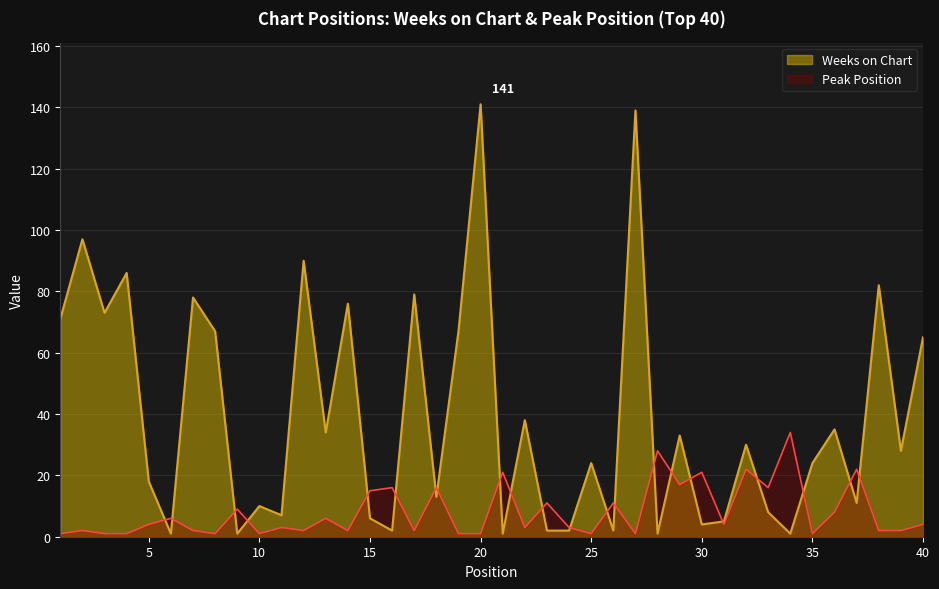

At how many categories does at least one series exceed 79?

6